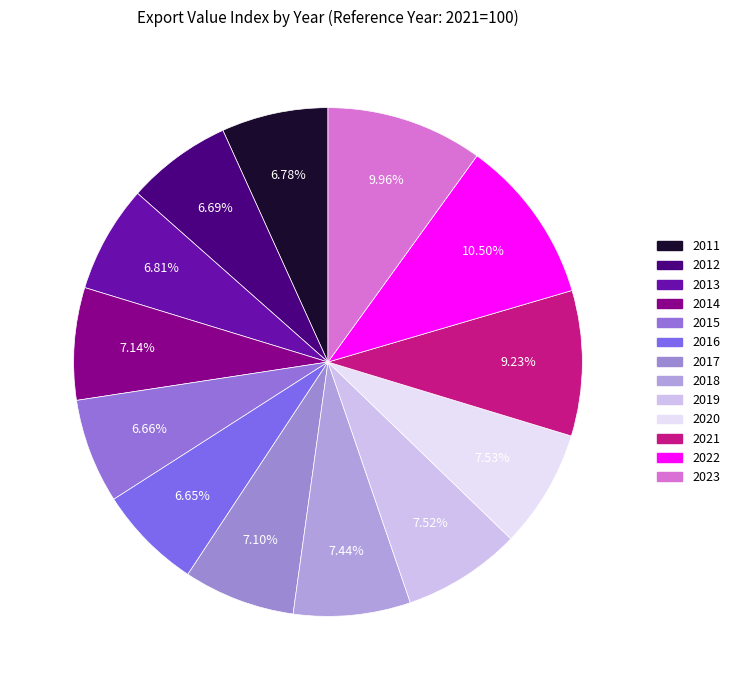

Count the number of slices in the pie.

13